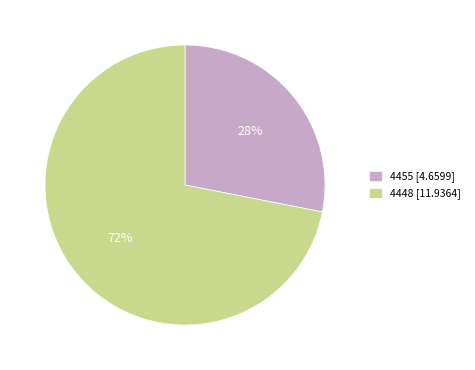

Which has a higher value, 4448 or 4455?

4448